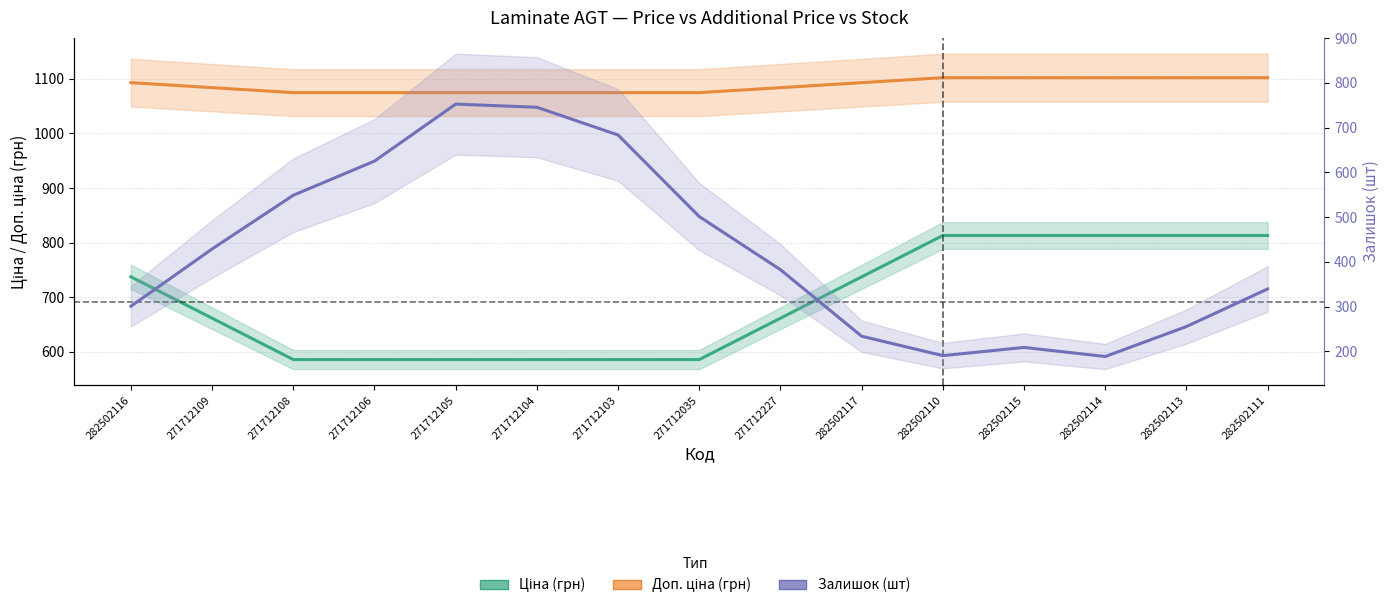

What is the average value of the Доп. ціна (грн) series?

1087.2